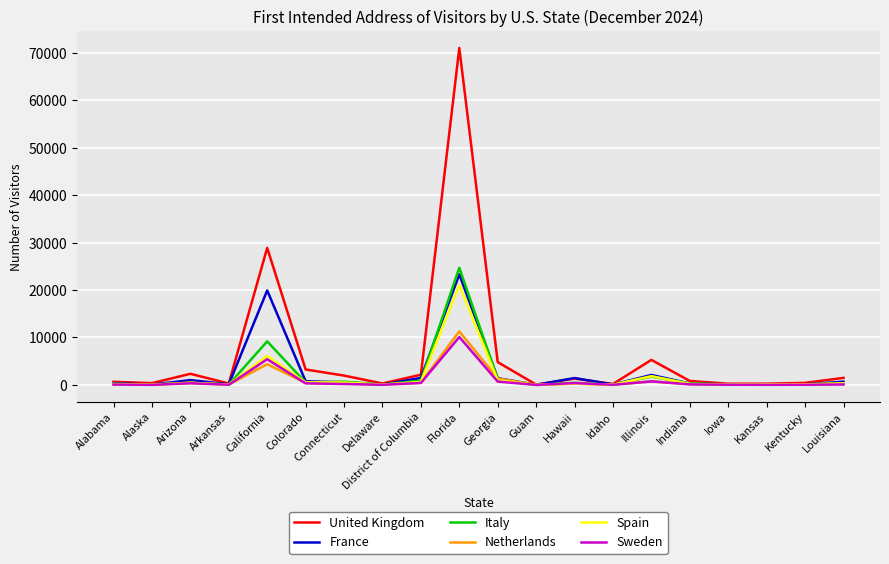

Does the chart display data point markers on the line(s)?

No